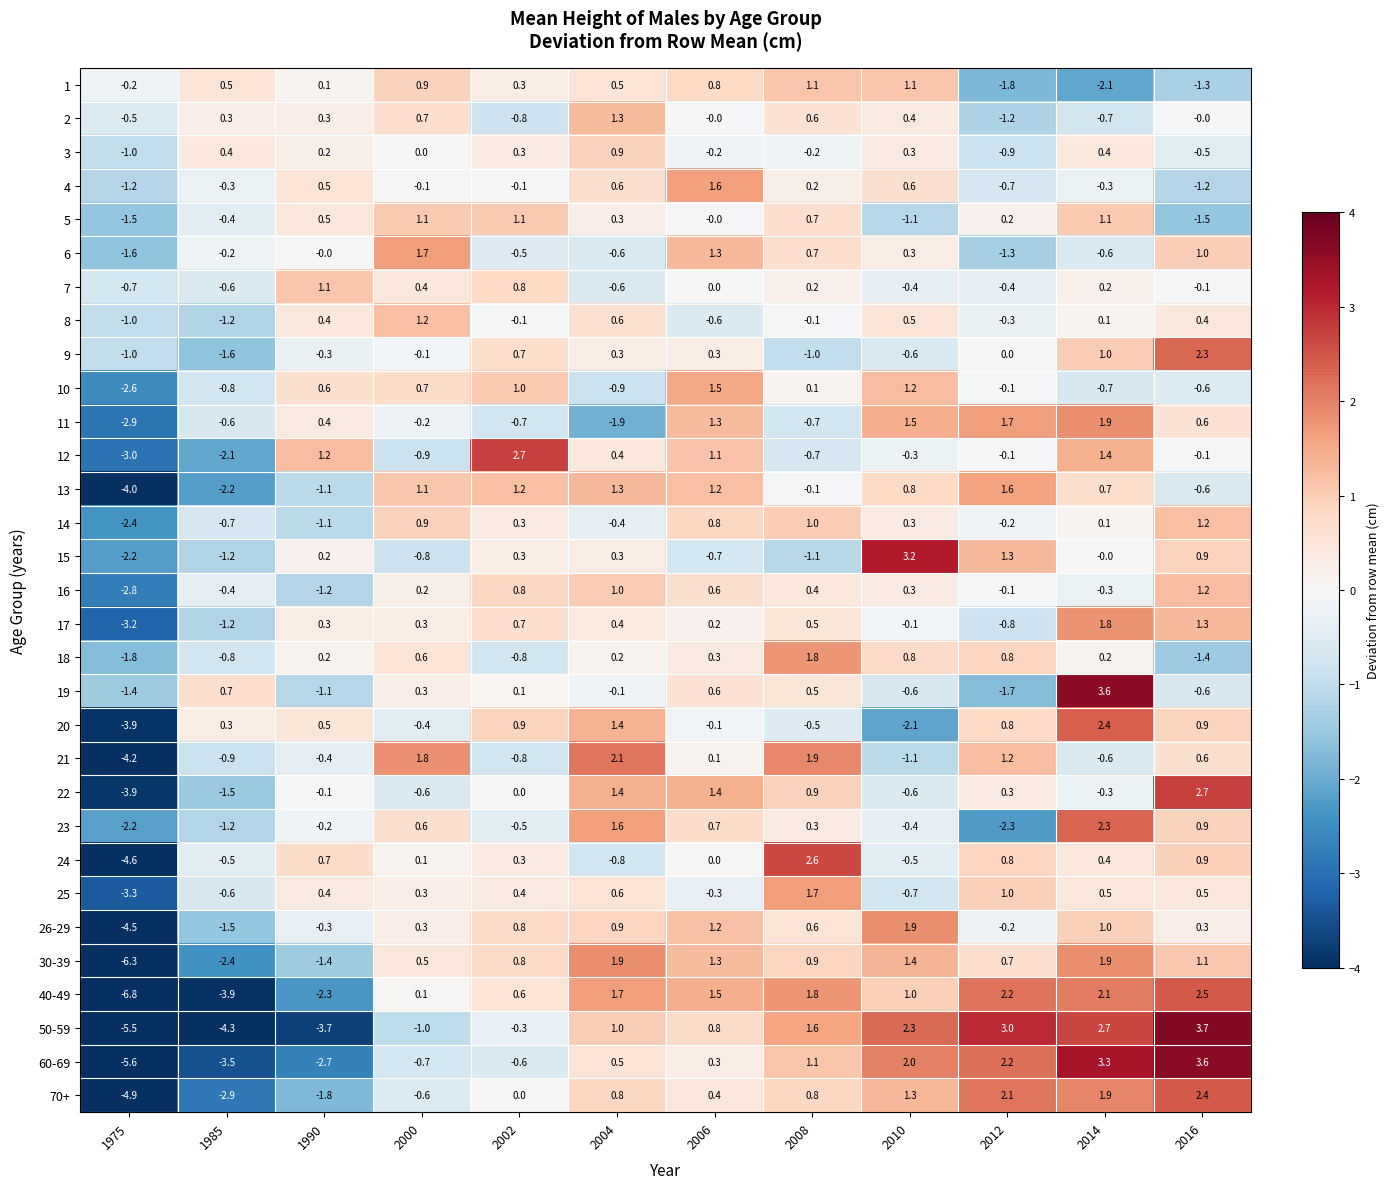

Which category has the highest value in the 3 series?

2004